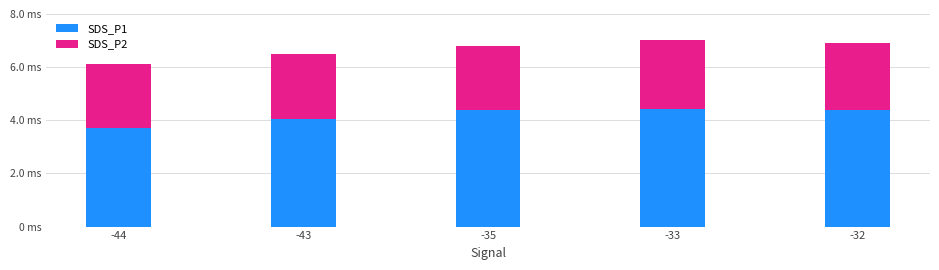

What is the total value across all series at -44?

6.1